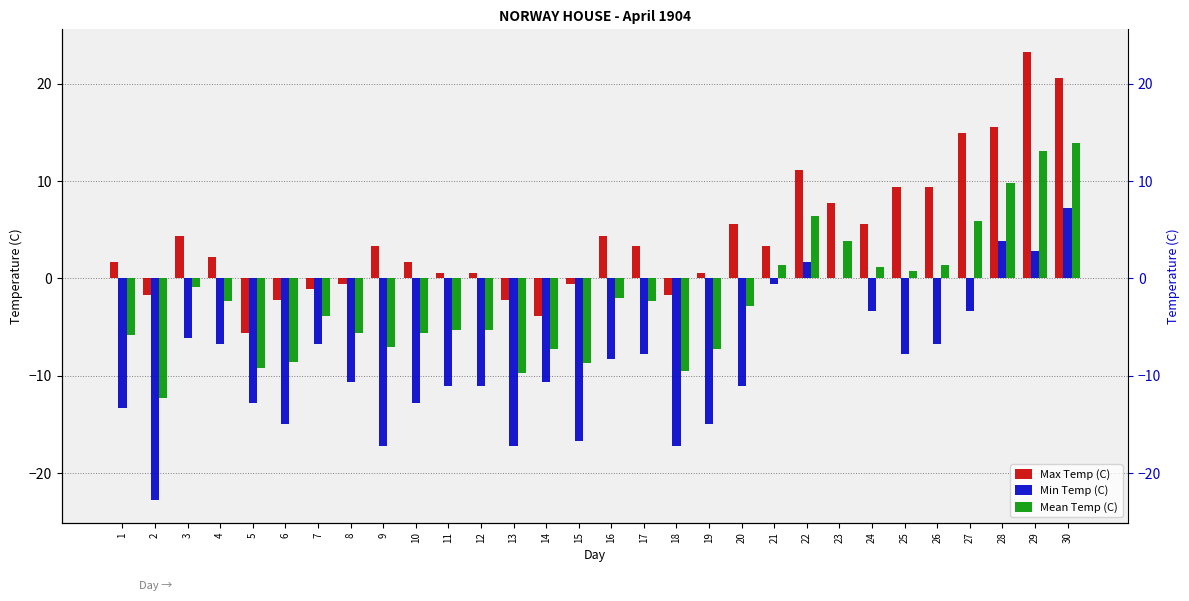

How many bars are there in total?

90